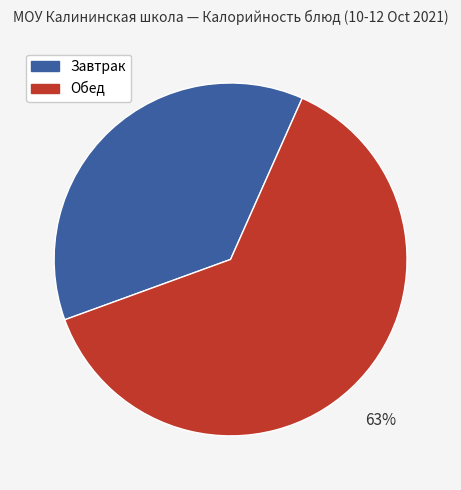

Between Обед and Завтрак, which is larger?

Обед